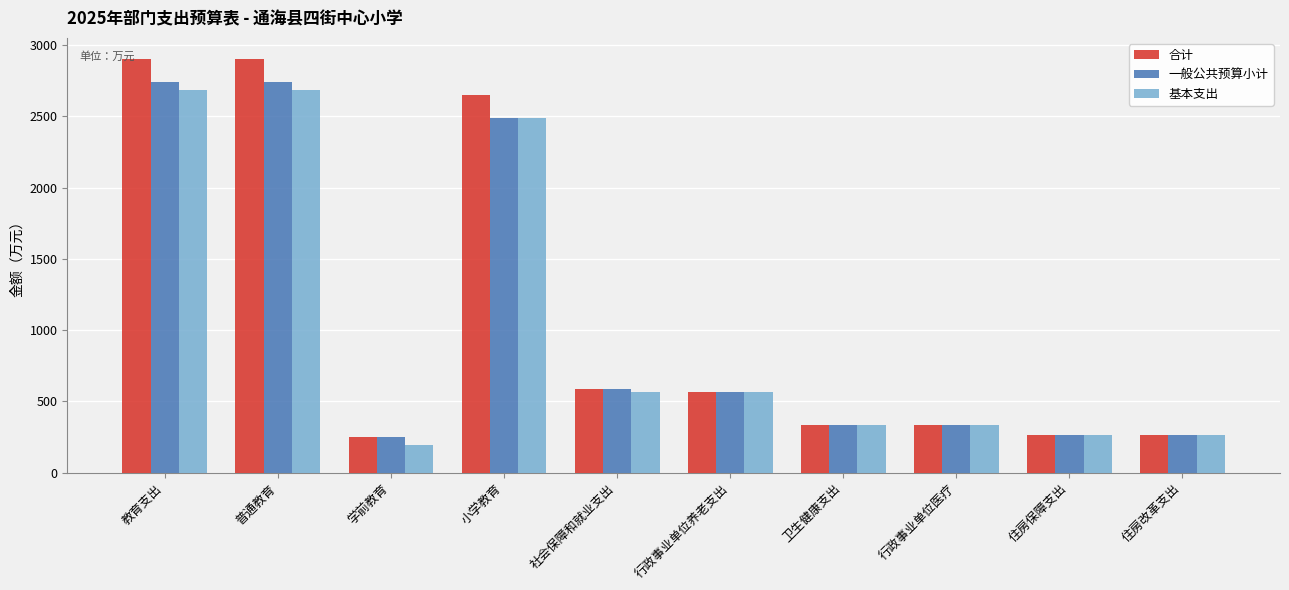

What is the minimum value for 一般公共预算小计?

252.3